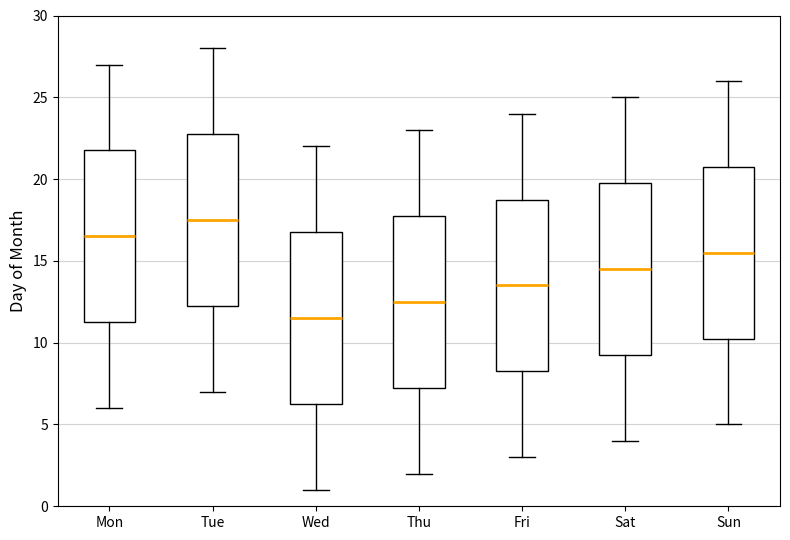

Reading left to right, read every box against the y-axis: the position of its median line, the range the box covers, and the ends of its whiskers. The values are not printed on the chart, so give them approximately, as read against the axis.

Mon: median 16.5, box 11.5 to 22.0, whiskers 6.0 to 27.0
Tue: median 17.5, box 12.5 to 23.0, whiskers 7.0 to 28.0
Wed: median 11.5, box 6.5 to 17.0, whiskers 1.0 to 22.0
Thu: median 12.5, box 7.5 to 18.0, whiskers 2.0 to 23.0
Fri: median 13.5, box 8.5 to 19.0, whiskers 3.0 to 24.0
Sat: median 14.5, box 9.5 to 20.0, whiskers 4.0 to 25.0
Sun: median 15.5, box 10.5 to 21.0, whiskers 5.0 to 26.0